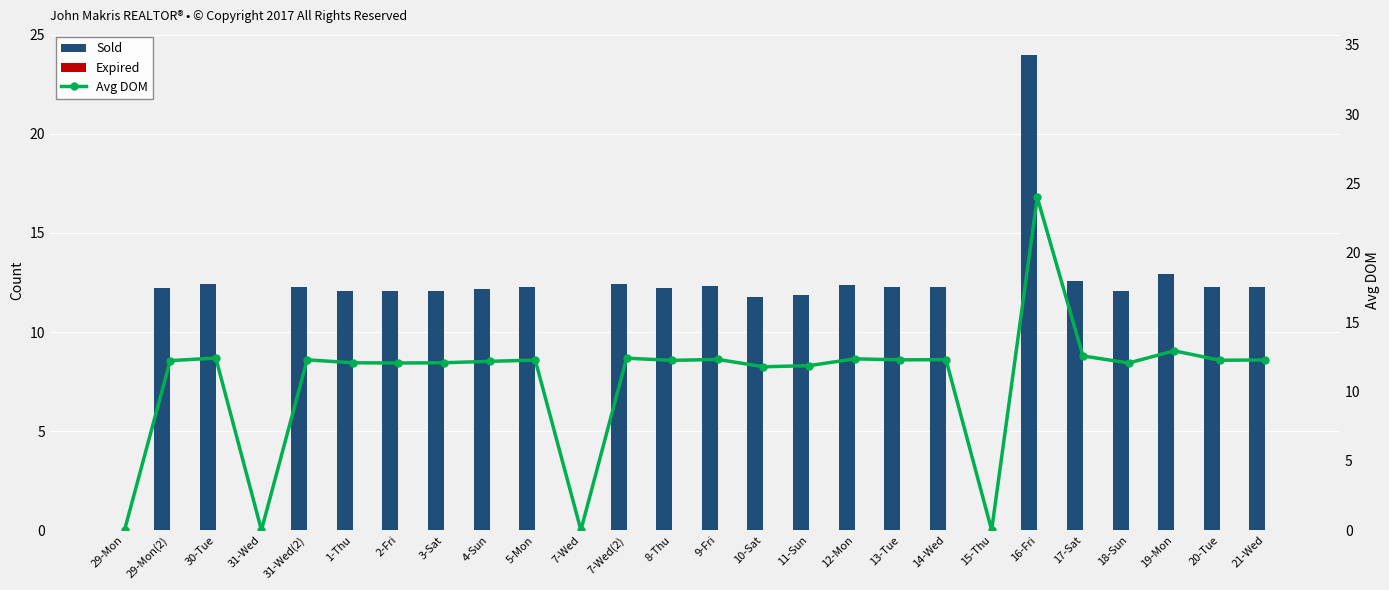

How many groups of bars are there?

26